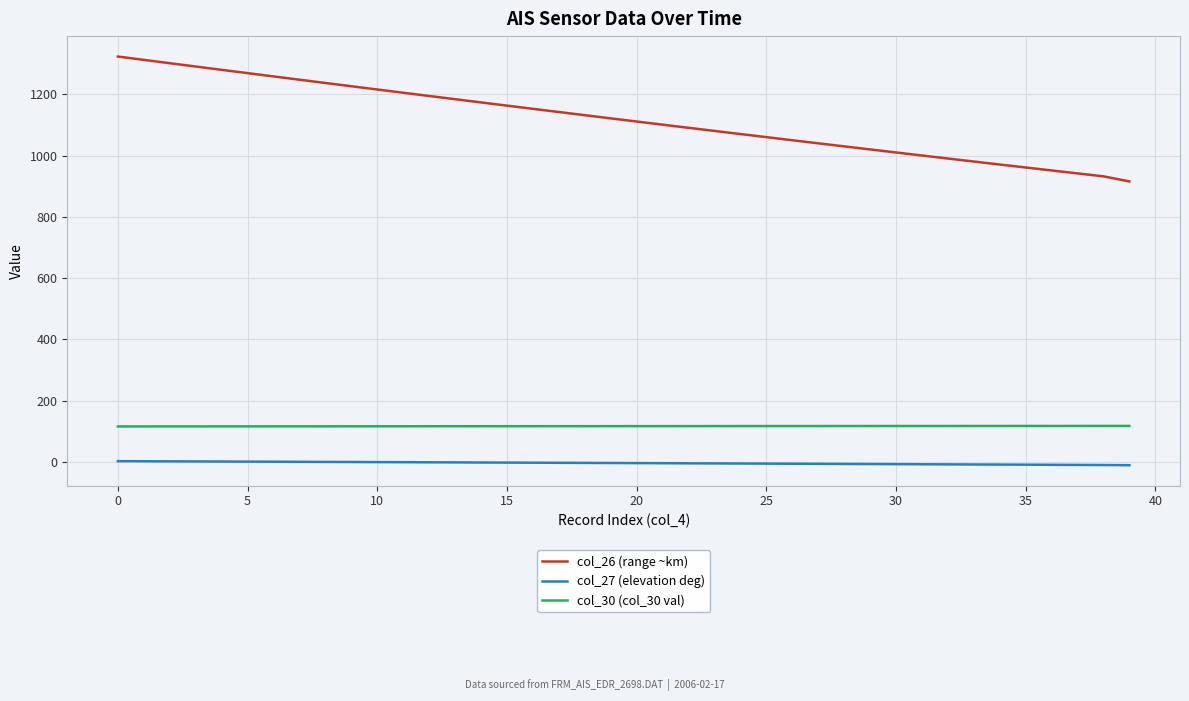

List the series in order of their peak value, lowest first.

col_27 (elevation deg), col_30 (col_30 val), col_26 (range ~km)